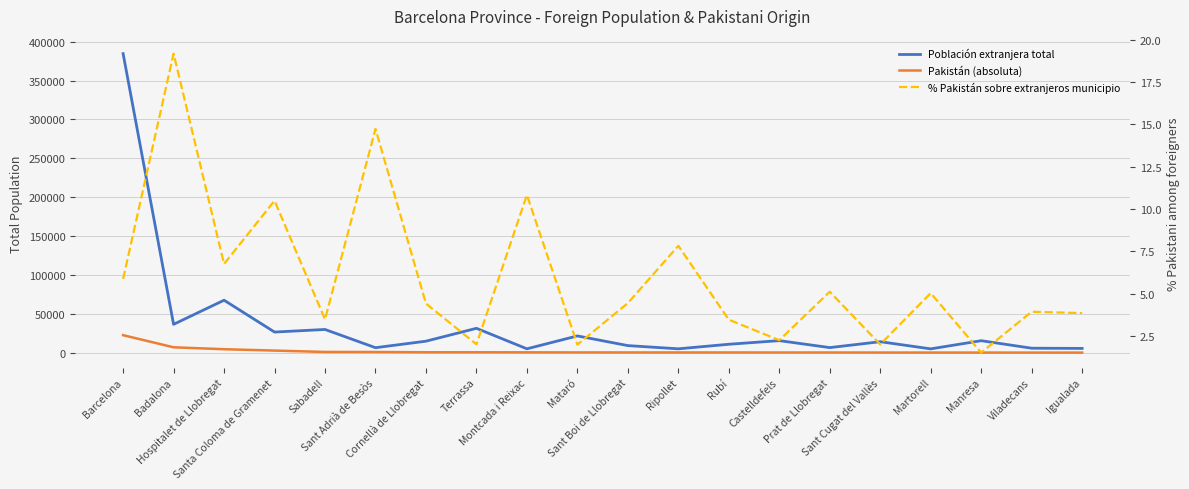

Read the Población extranjera total value at Barcelona.

384660.0